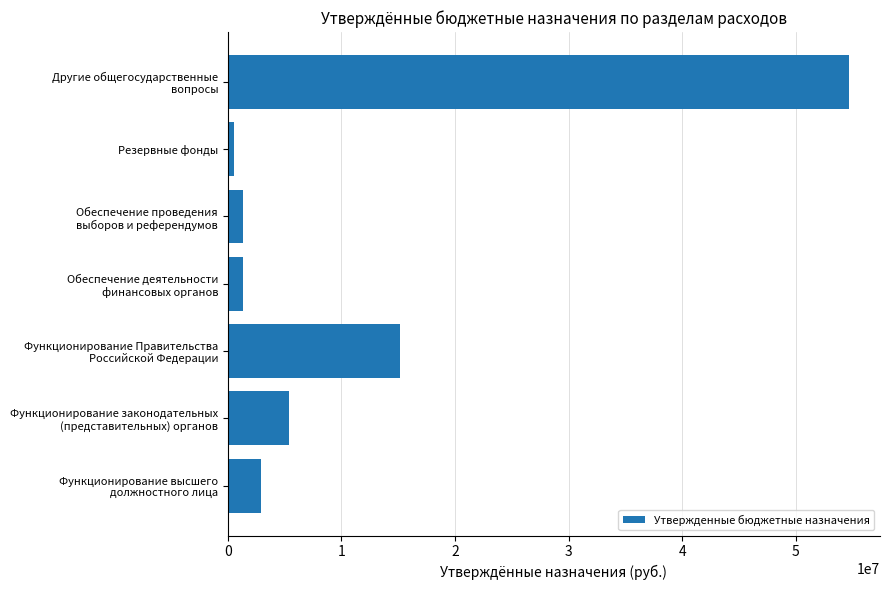

What is the difference between the maximum and second lowest values?

53382955.4